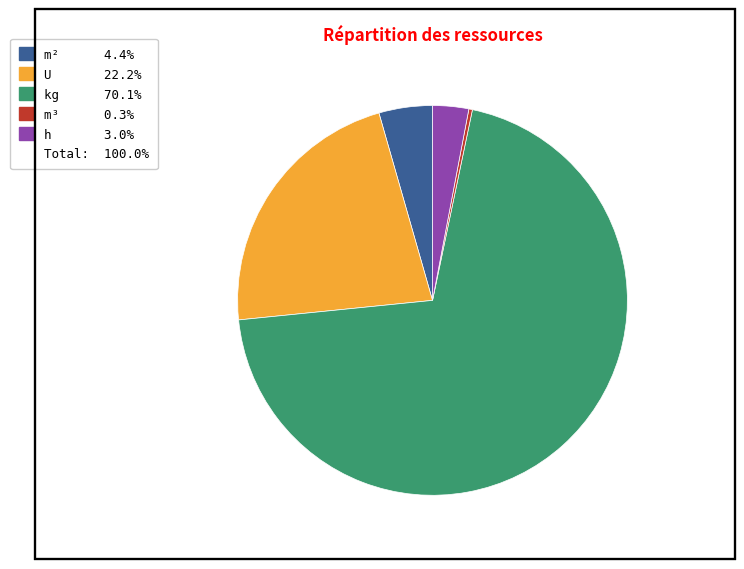

Is there a majority slice in this chart?

Yes